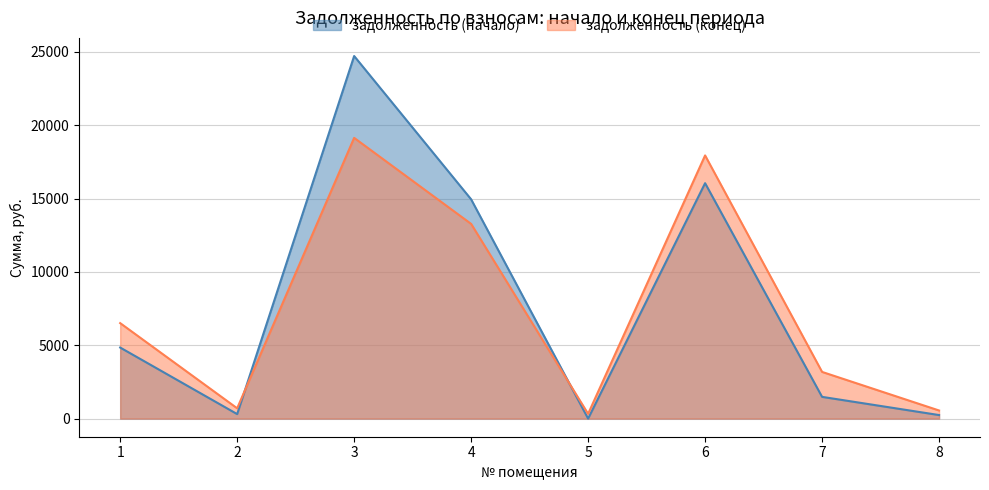

Which has a higher value, 1 or 5?

1